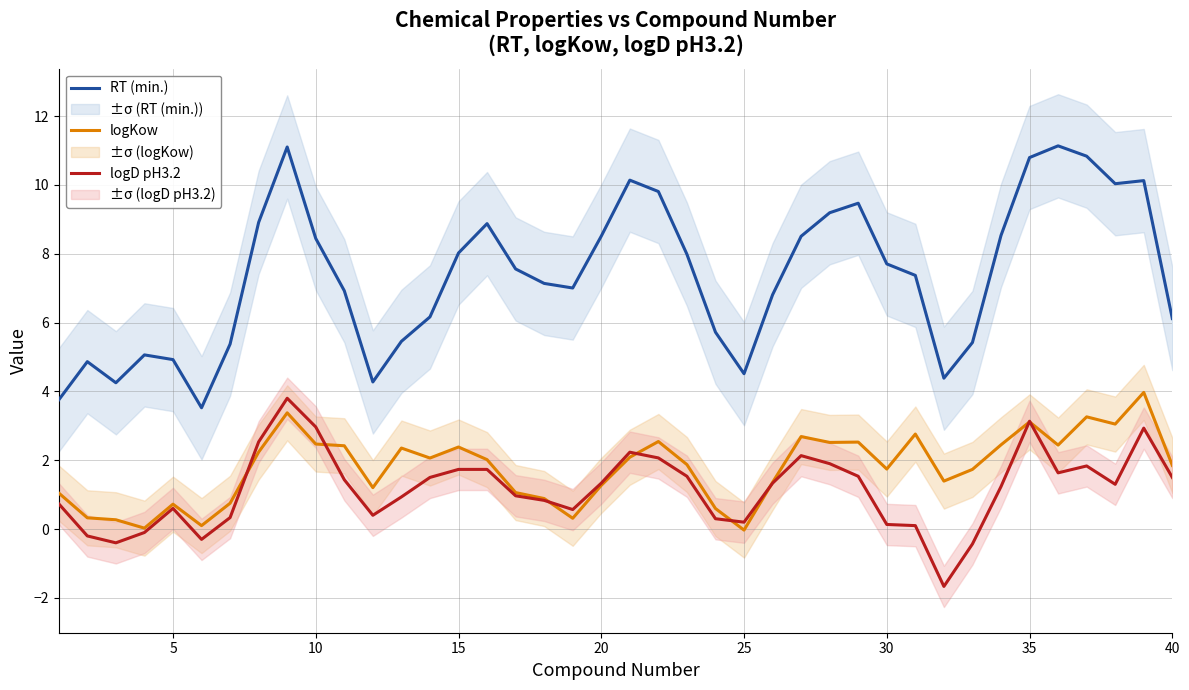

What is the sum of all logD pH3.2 values?

46.3